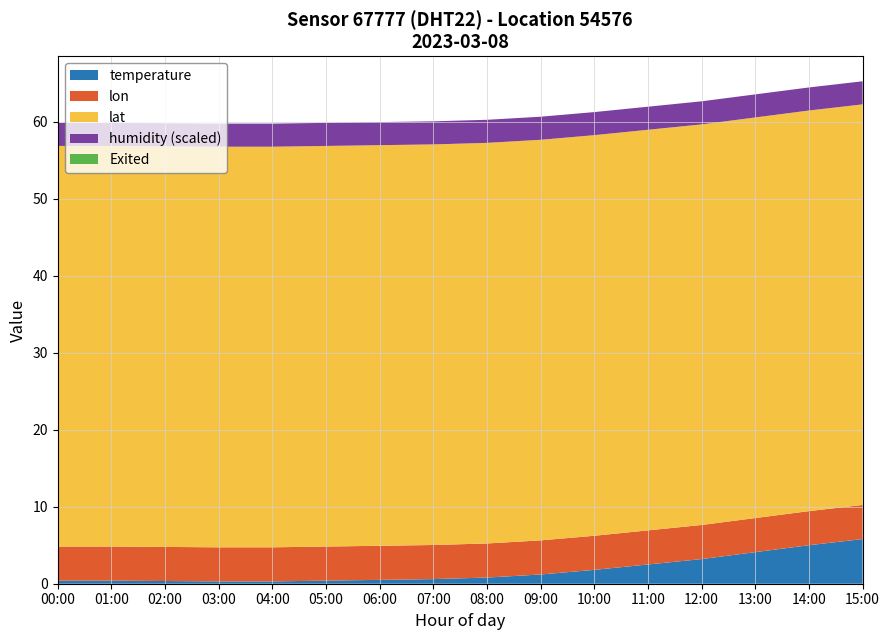

Is it true that temperature equals 0.6 at 07:00?

True